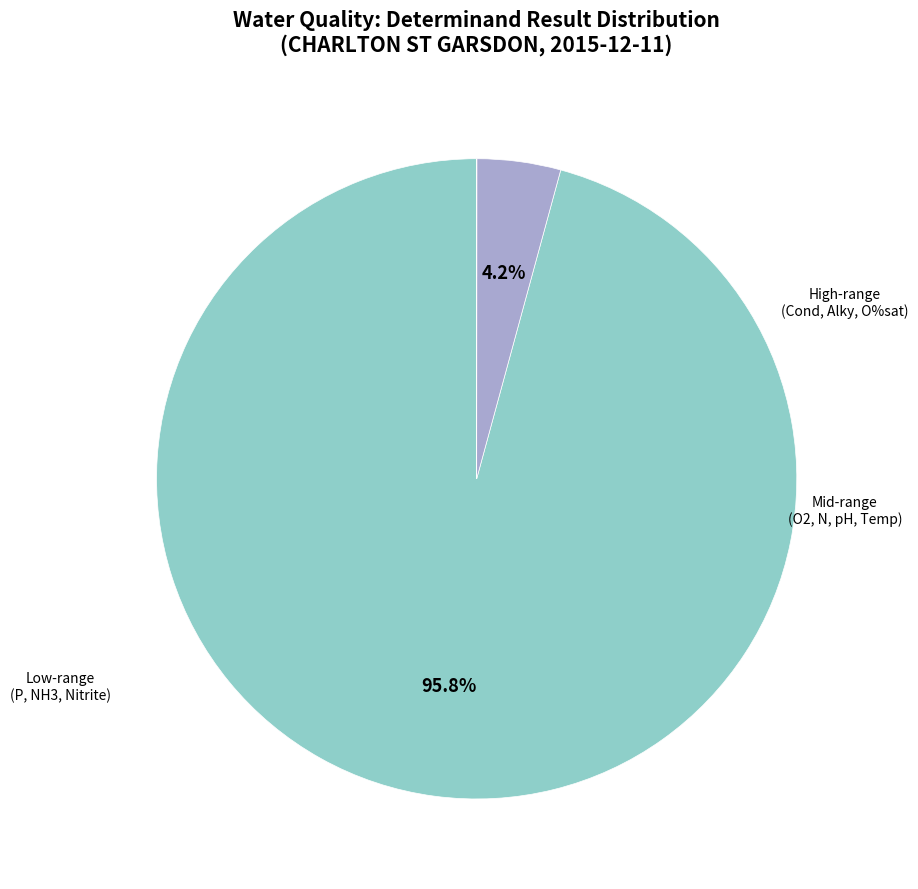

To the nearest percent, what is the average slice percentage?

33%